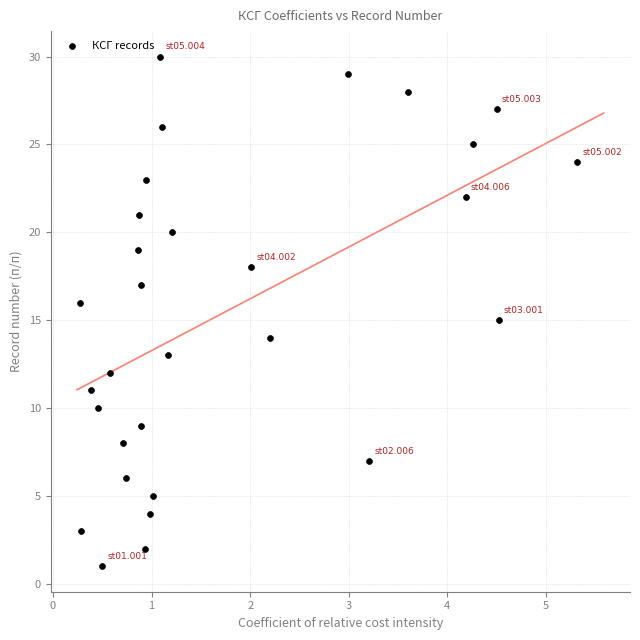

What is the range of Y values (max minus min)?

29